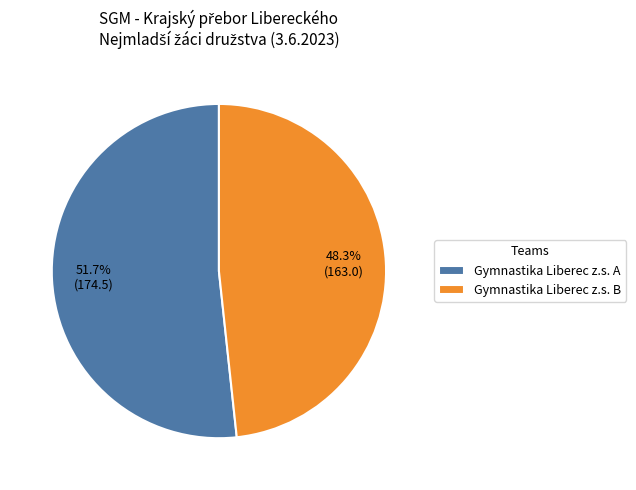

What percentage is the Gymnastika Liberec z.s. A slice, to the nearest percent?

52%